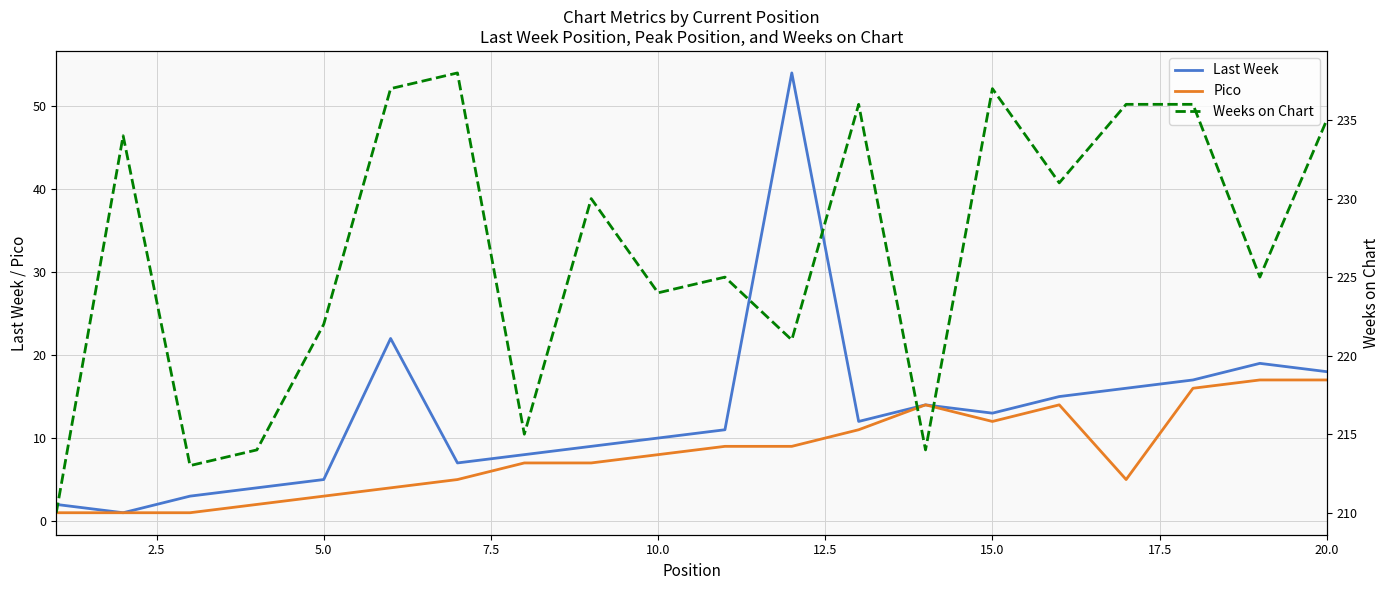

What is the maximum value for Pico?

17